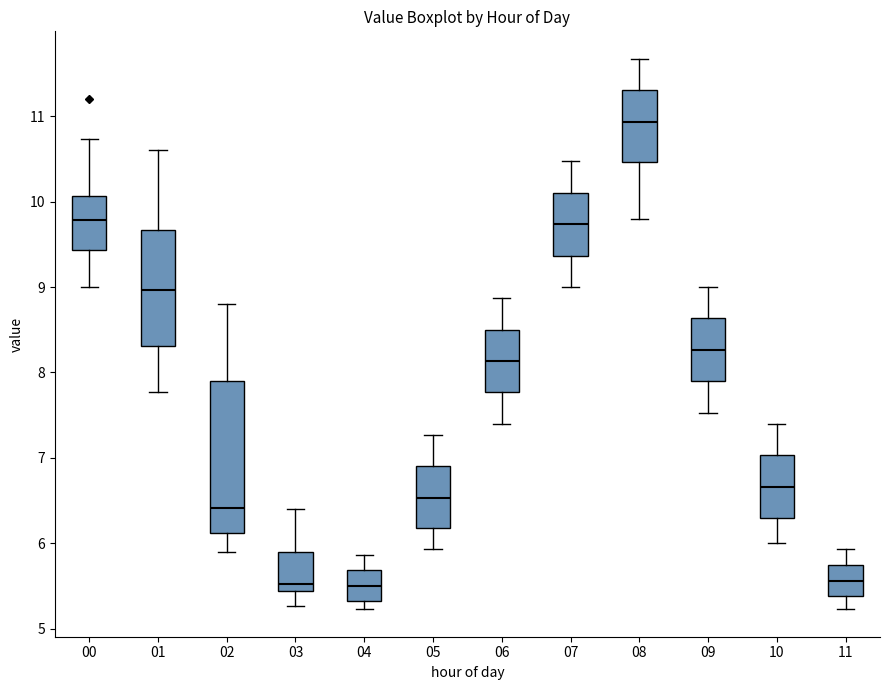

Reading left to right, read every box against the y-axis: the position of its median line, the range the box covers, and the ends of its whiskers. The values are not printed on the chart, so give them approximately, as read against the axis.

00: median 9.8, box 9.4 to 10.1, whiskers 9.0 to 10.7
01: median 9.0, box 8.3 to 9.7, whiskers 7.8 to 10.6
02: median 6.4, box 6.1 to 7.9, whiskers 5.9 to 8.8
03: median 5.5, box 5.4 to 5.9, whiskers 5.3 to 6.4
04: median 5.5, box 5.3 to 5.7, whiskers 5.2 to 5.9
05: median 6.5, box 6.2 to 6.9, whiskers 5.9 to 7.3
06: median 8.1, box 7.8 to 8.5, whiskers 7.4 to 8.9
07: median 9.7, box 9.4 to 10.1, whiskers 9.0 to 10.5
08: median 10.9, box 10.5 to 11.3, whiskers 9.8 to 11.7
09: median 8.3, box 7.9 to 8.6, whiskers 7.5 to 9.0
10: median 6.7, box 6.3 to 7.0, whiskers 6.0 to 7.4
11: median 5.6, box 5.4 to 5.7, whiskers 5.2 to 5.9